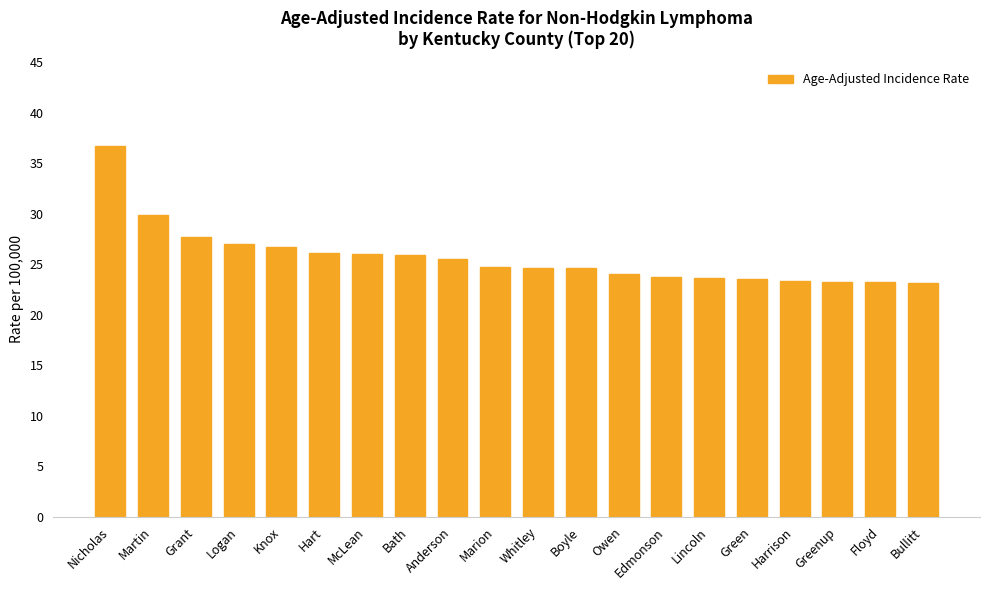

True or false: the data shows 16.3 at Grant.

False